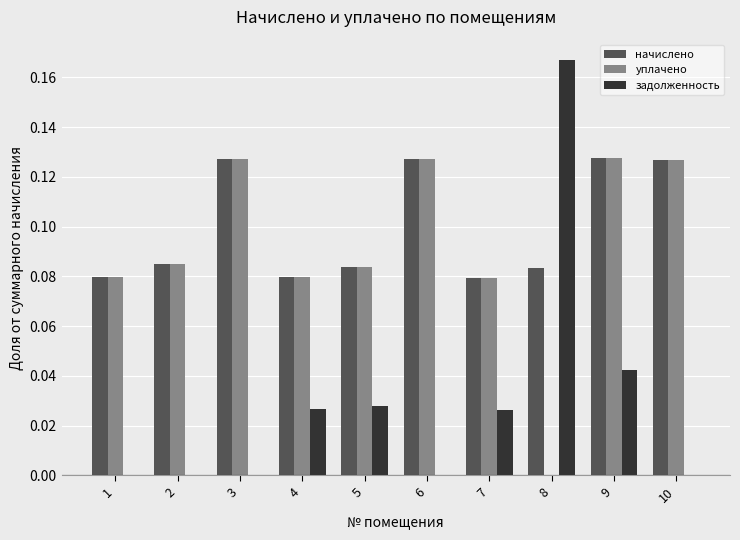

At which category does the chart reach its peak across all series?

8